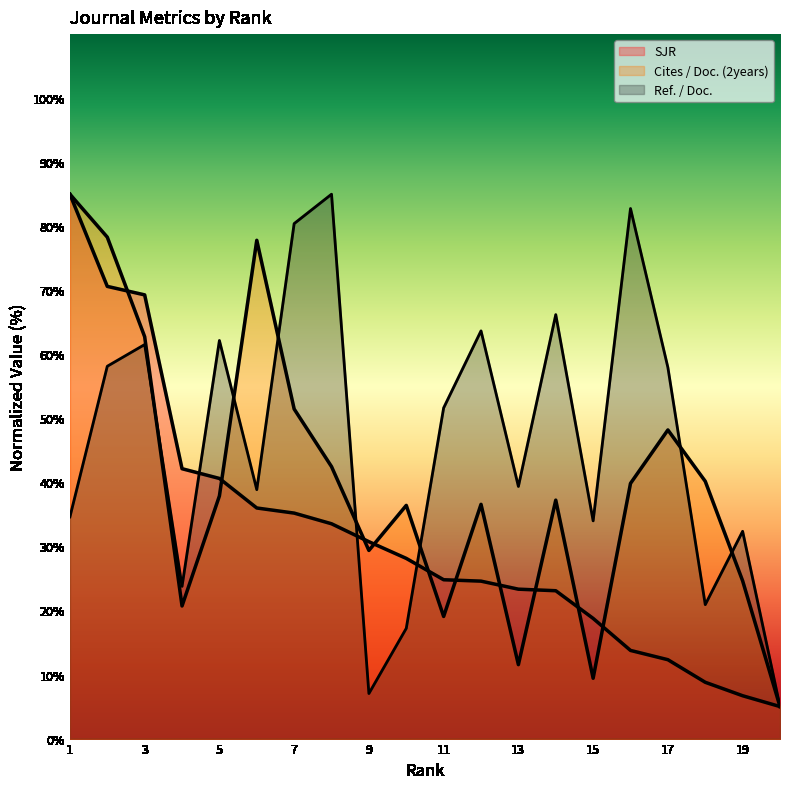

List the labels in order of SJR value, largest first.

1, 2, 3, 4, 5, 6, 7, 8, 9, 10, 11, 12, 13, 14, 15, 16, 17, 18, 19, 20